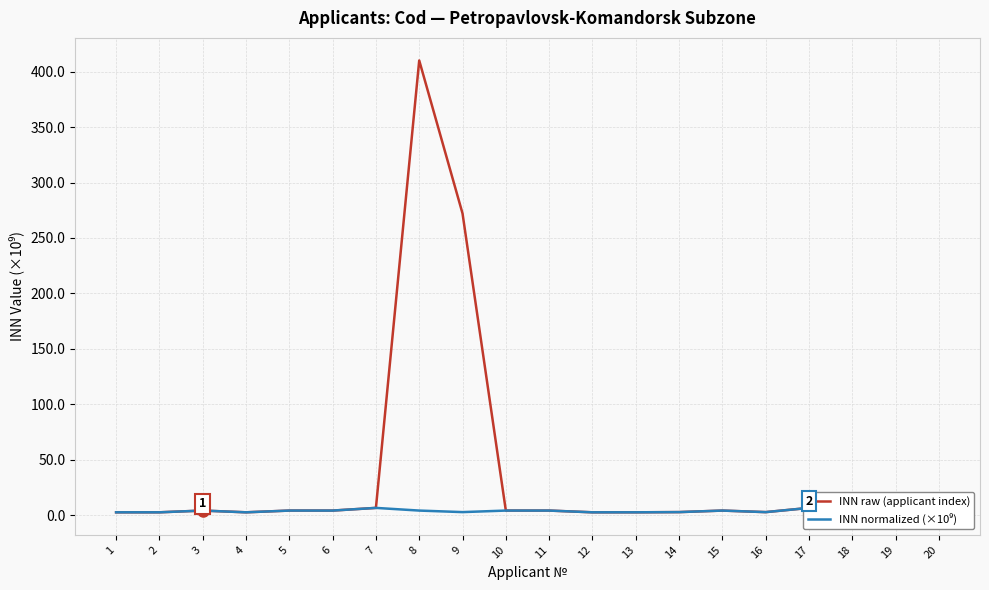

At which category is the sum across all series the highest?

8